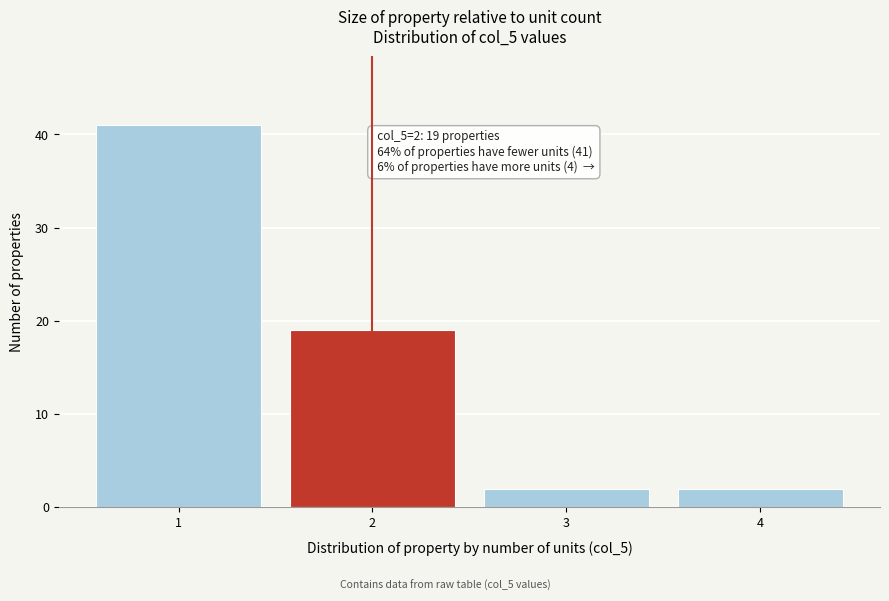

Over which range of the x-axis is the bar tallest?

0.5 to 1.5